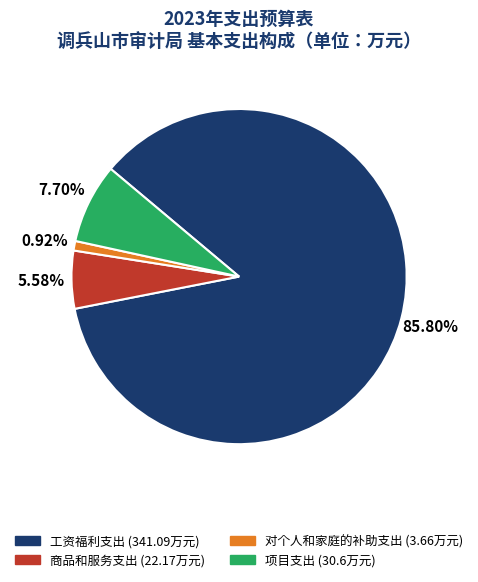

How many segments does this pie chart have?

4